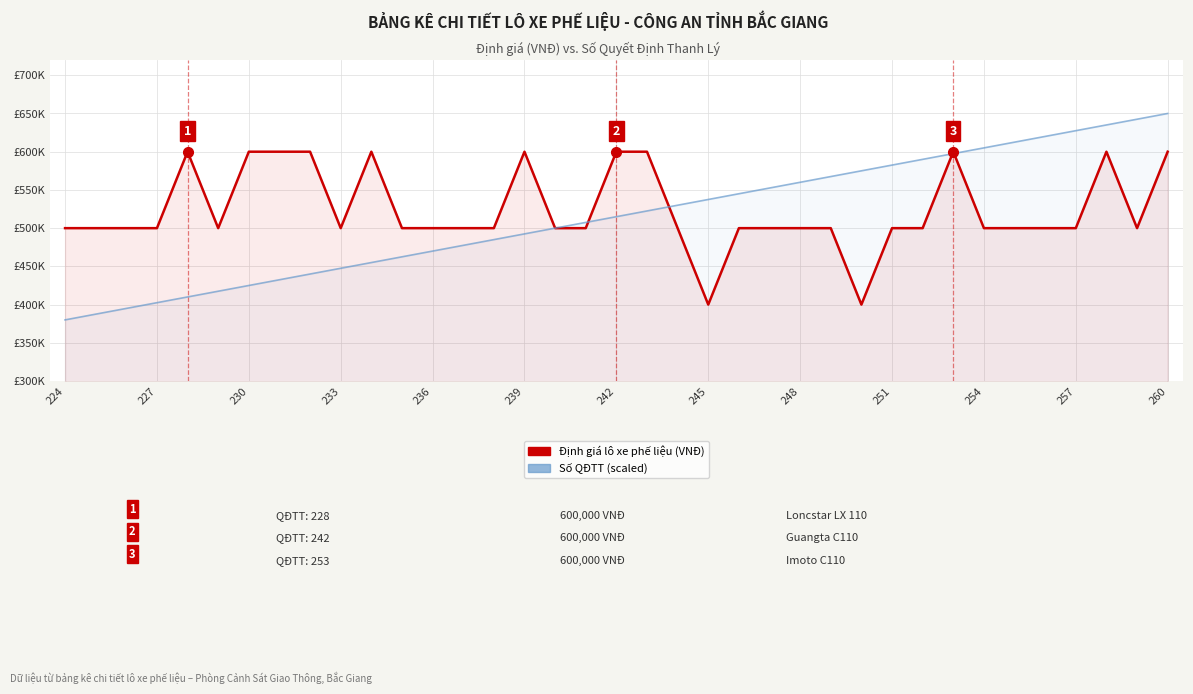

True or false: Số QĐTT (scaled) has a value of 554812 at 224.

False